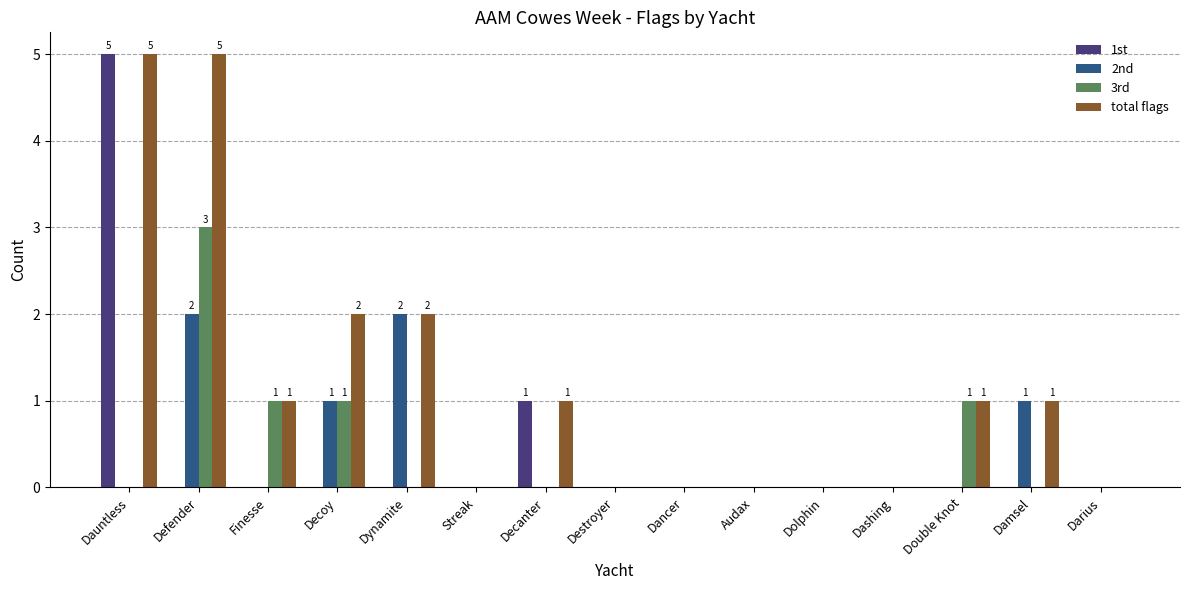

How many categories are shown in the chart?

15